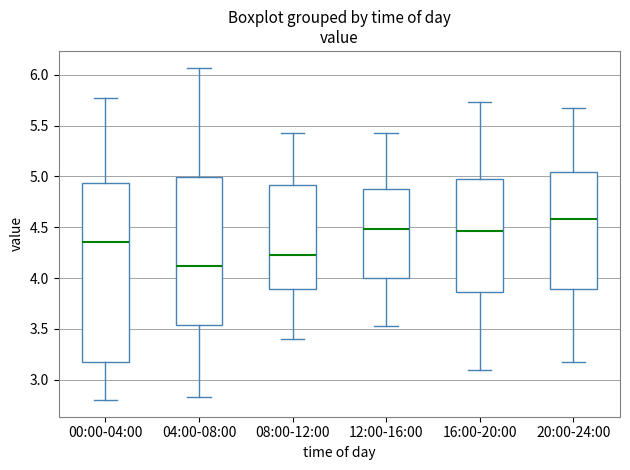

Which box is the tallest, from its lower edge to its upper edge?

00:00-04:00